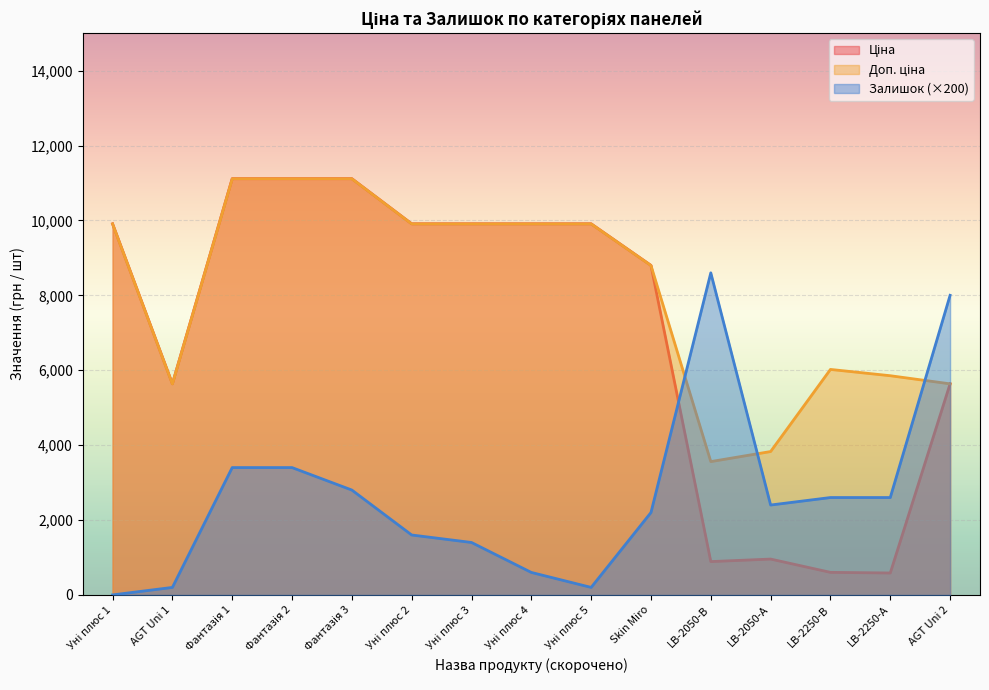

How many interior local peaks does the Ціна series have?

1